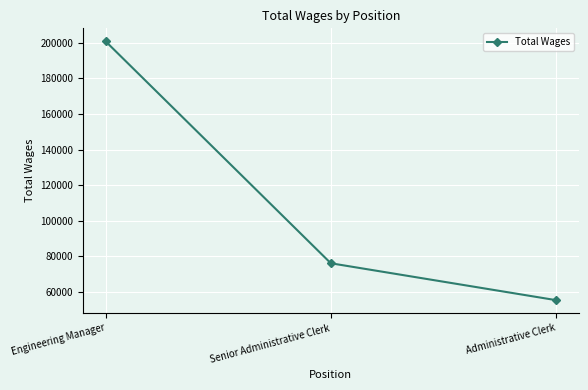

What is the sum of the values at Senior Administrative Clerk and Administrative Clerk?

131670